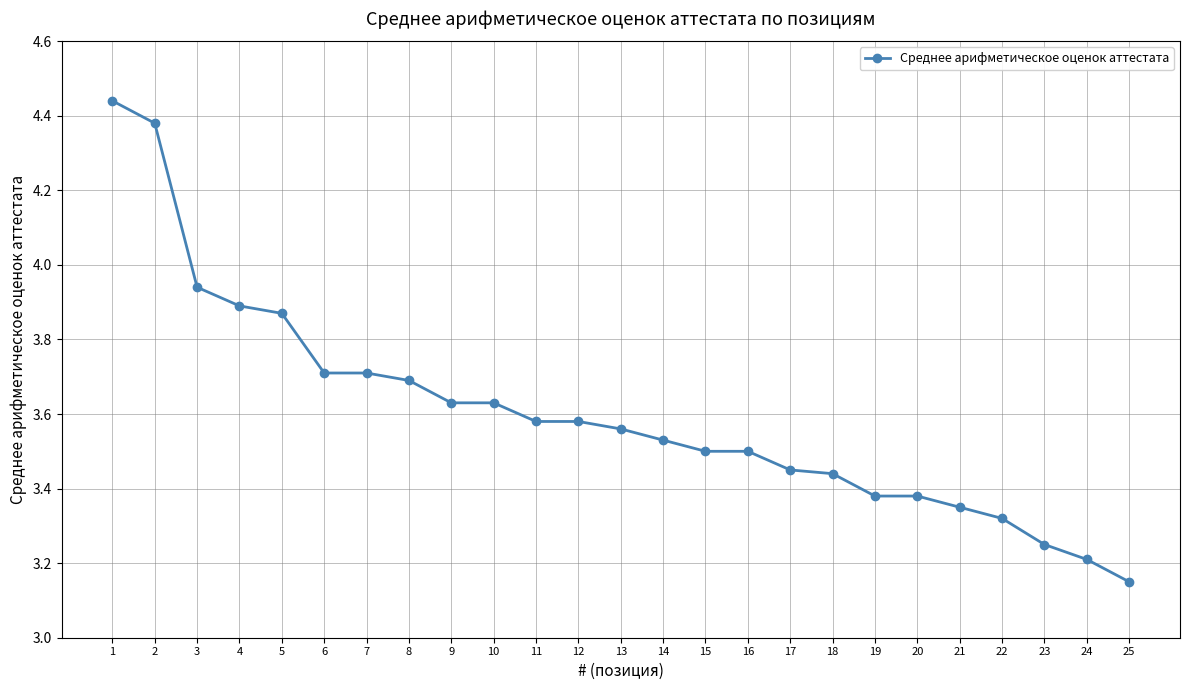

Between 7 and 23, which is larger?

7